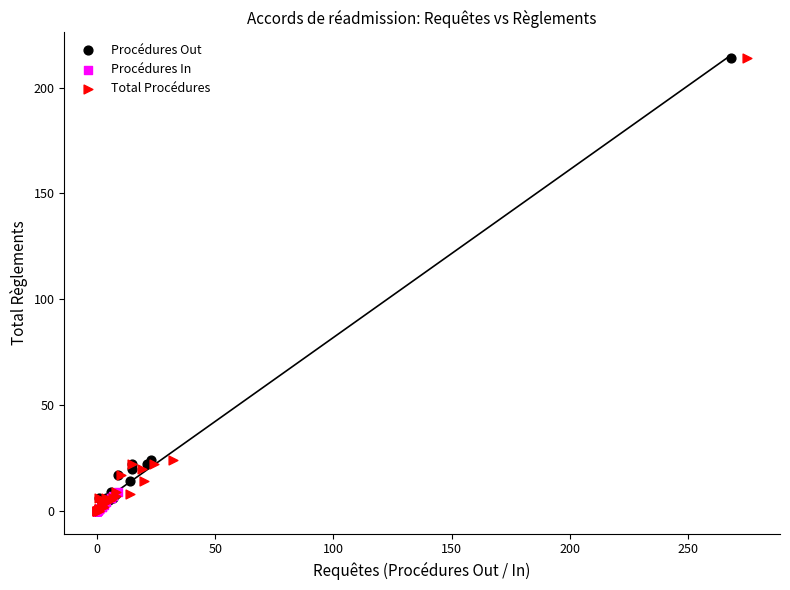

What are all the series names shown in the legend?

Procédures Out, Procédures In, Total Procédures